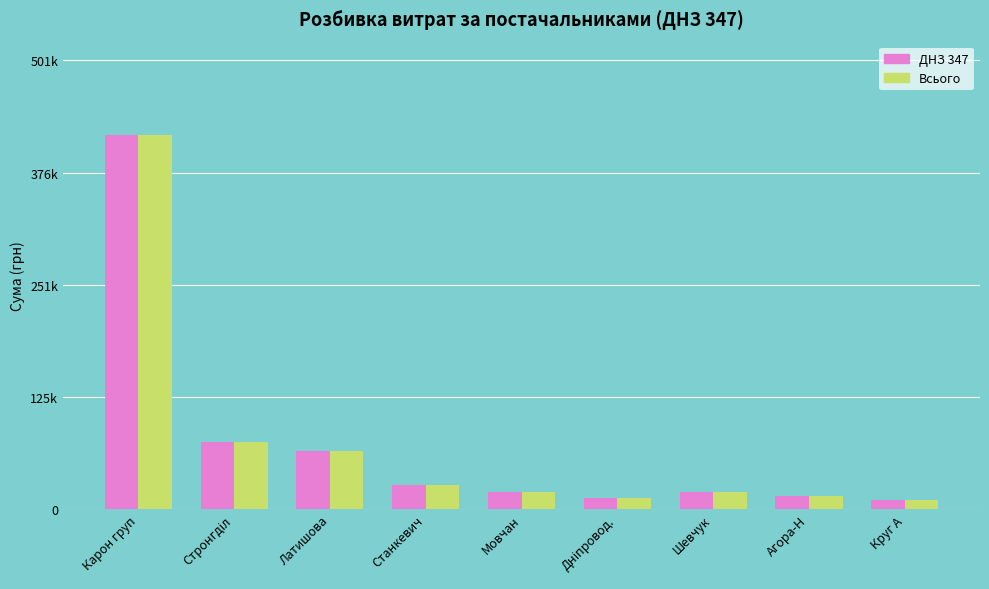

Are the bars grouped side by side (vs. stacked)?

Yes